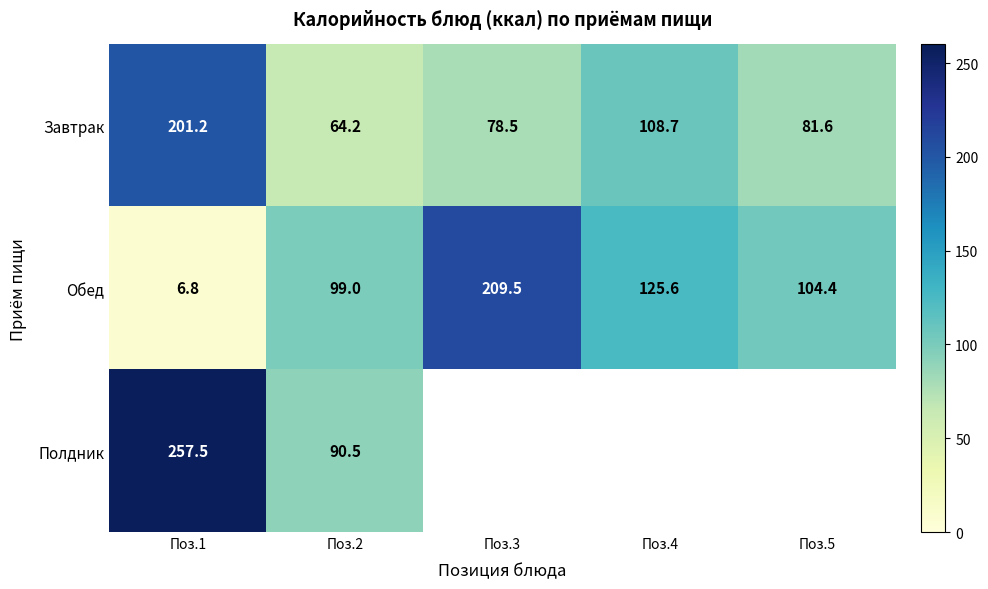

True or false: Обед has a value of 1.8 at Поз.1.

False